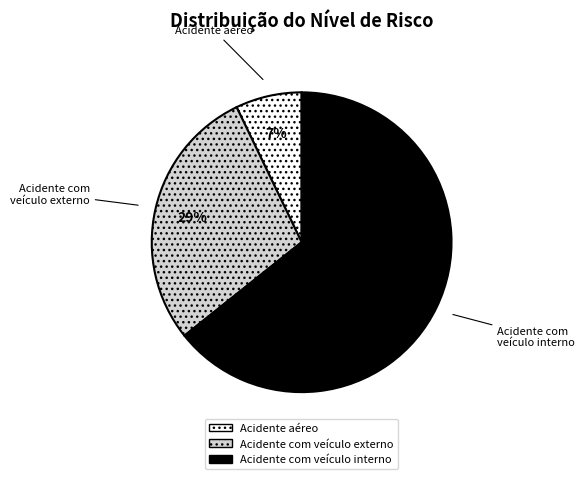

To the nearest percent, what is the combined percentage of Acidente com veículo externo and Acidente com veículo interno?

93%